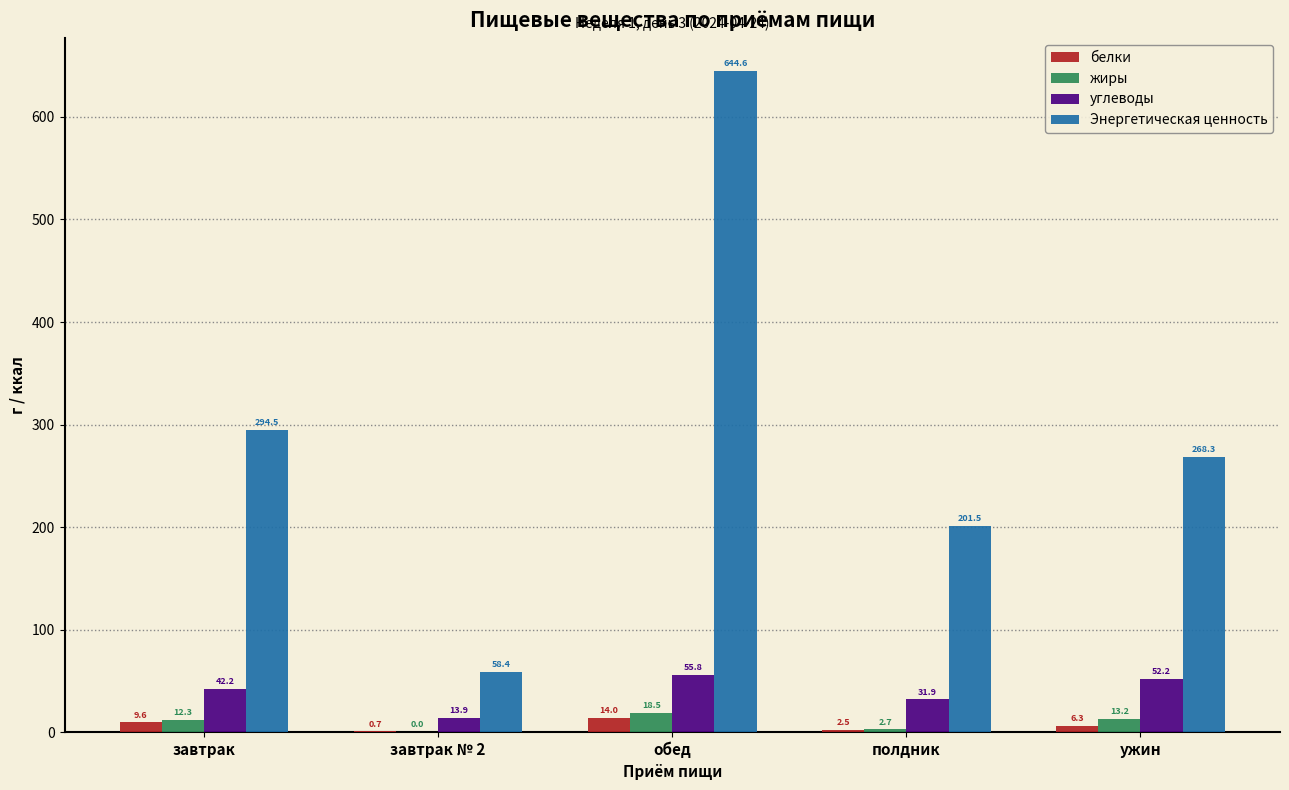

What is the maximum value shown in the chart?

644.6